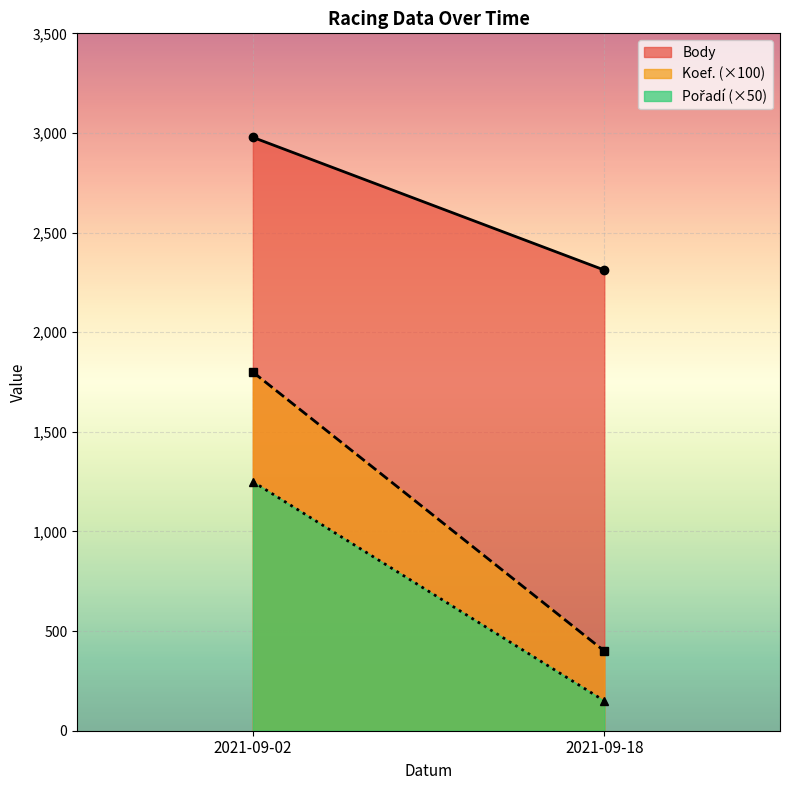

Where is Body_line nearest to the value 2645?

2021-09-02